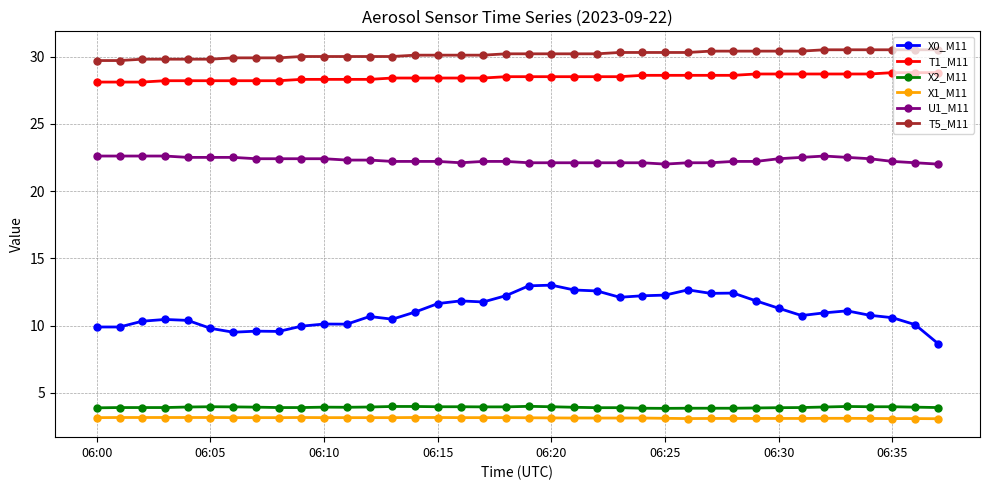

At how many categories does at least one series exceed 16?

38